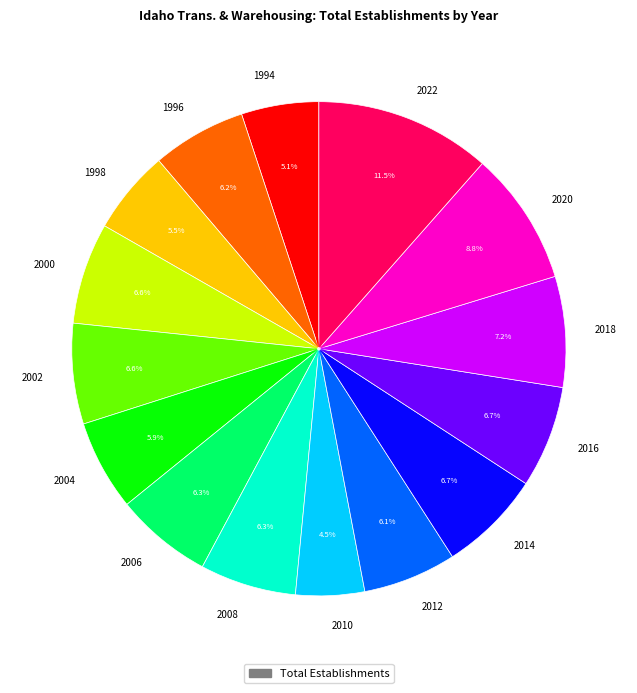

How much of the chart is everything except 2002?

93.4%